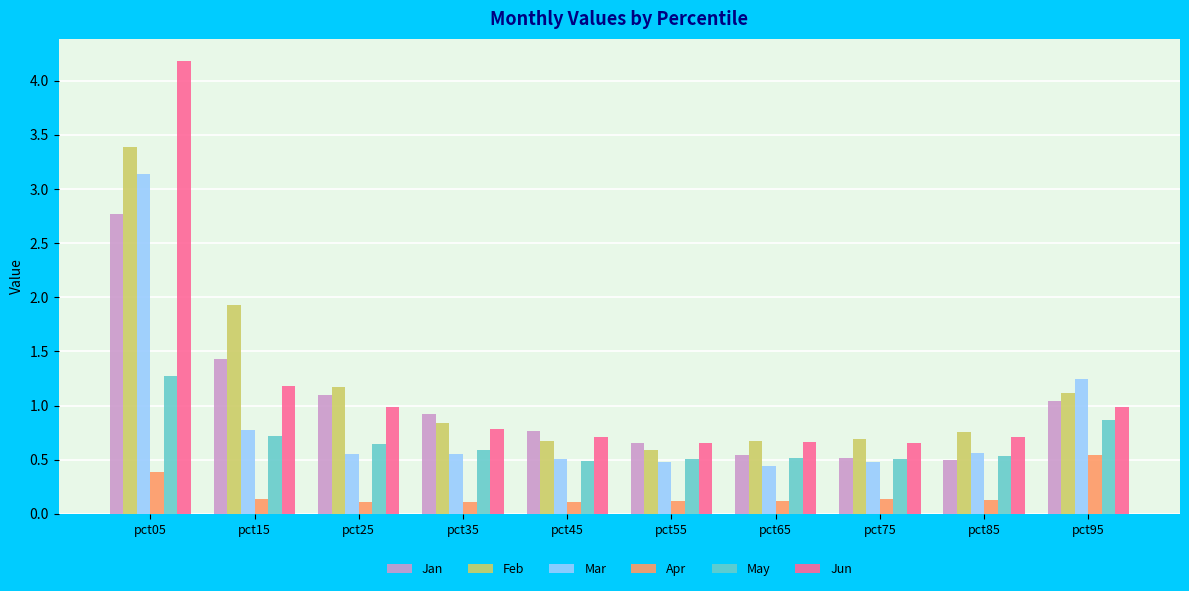

Is it true that May equals 0.5 at pct65?

True